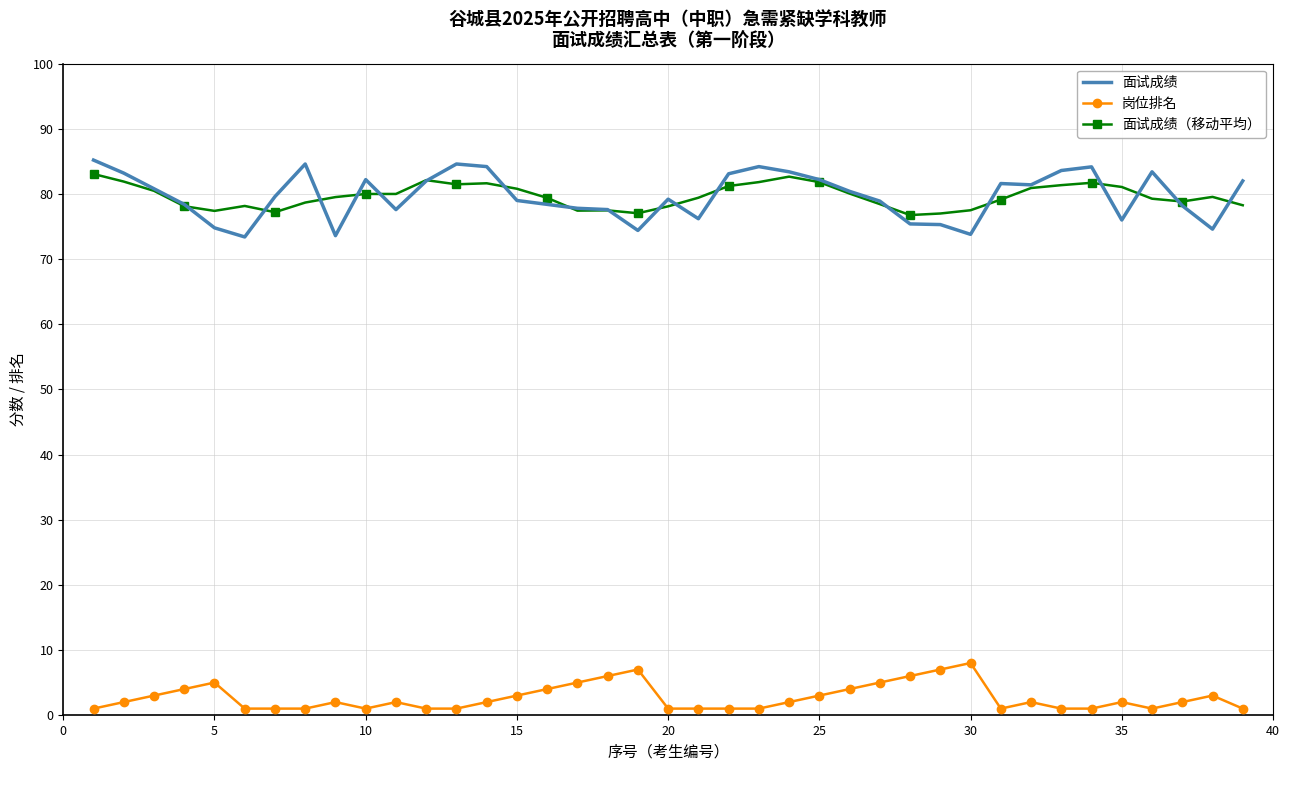

Which series has the largest range (max minus min)?

面试成绩